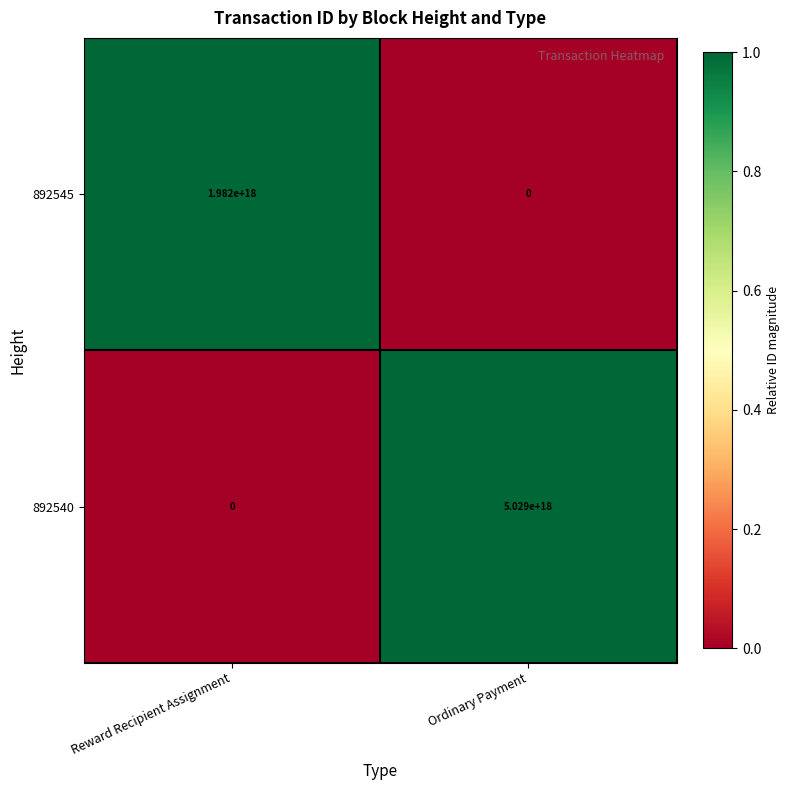

True or false: 892540 has a value of 1543459798336589568 at Reward Recipient Assignment.

False